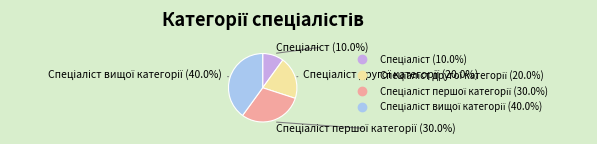

Does any single category account for the majority?

No